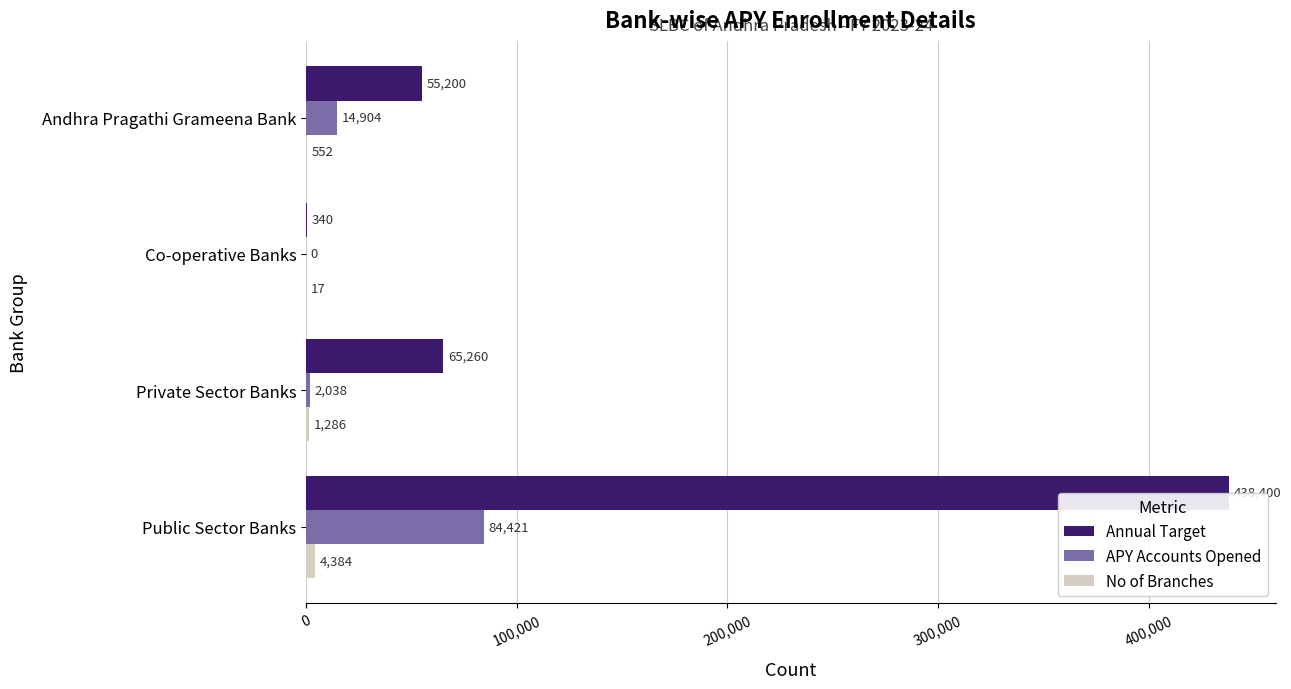

Where is APY Accounts Opened nearest to the value 42210?

Andhra Pragathi Grameena Bank